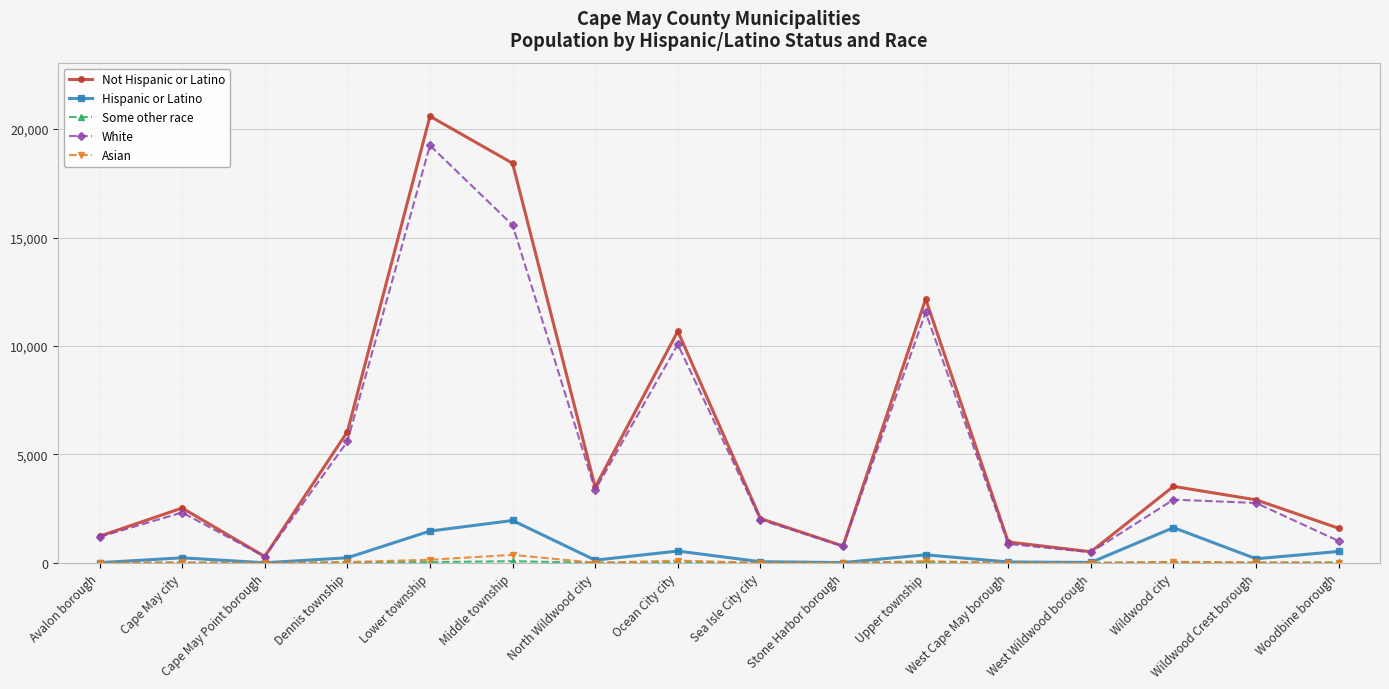

True or false: Not Hispanic or Latino has a value of 26126 at Middle township.

False